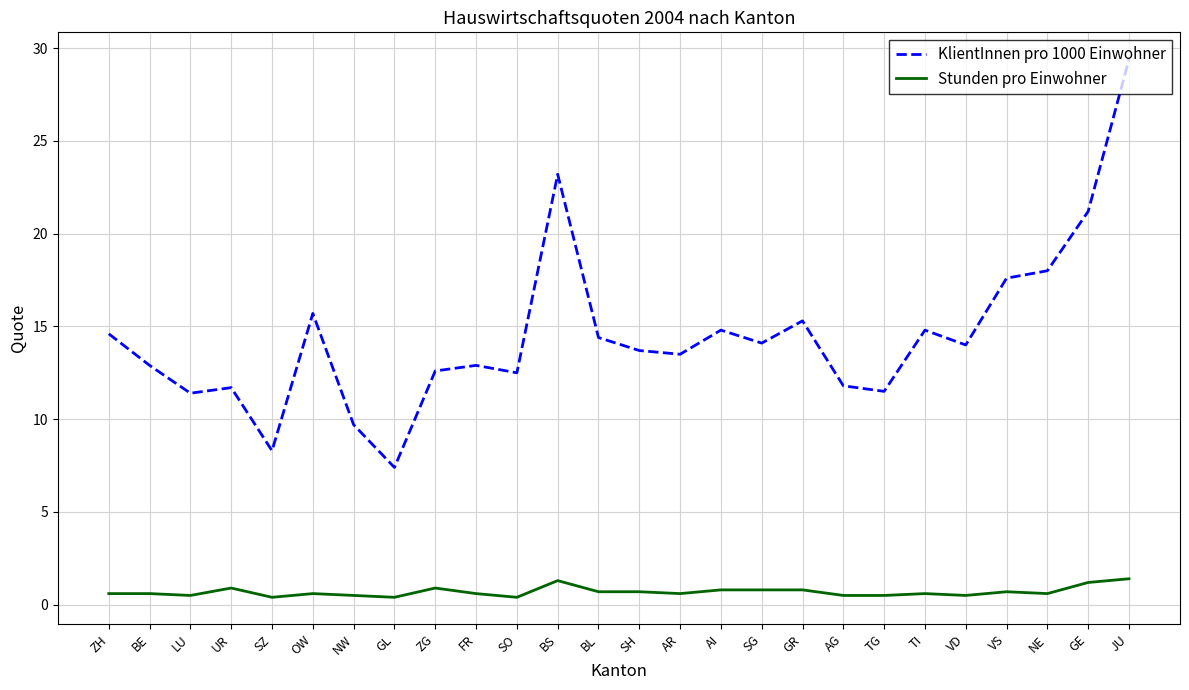

Which series changed the most between UR and OW?

KlientInnen pro 1000 Einwohner